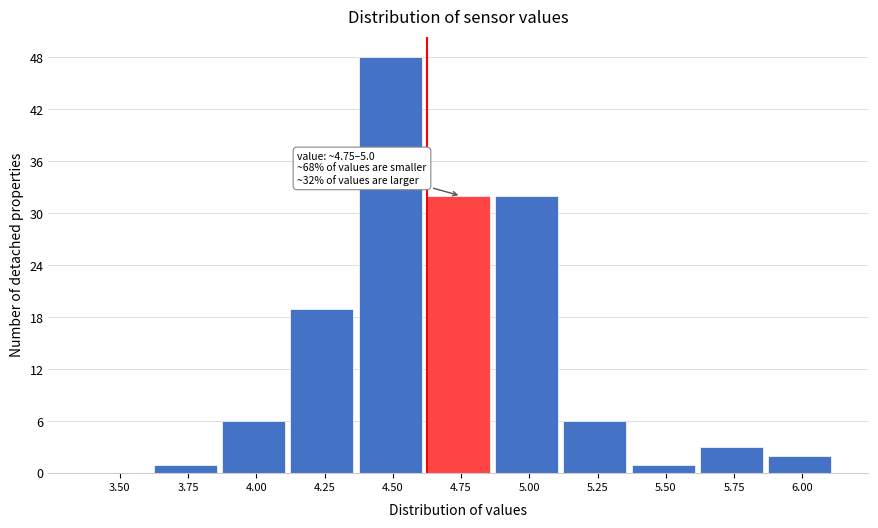

Reading left to right, transcribe all the data shown in this chart.

3.50=0	3.75=1	4.00=6	4.25=19	4.50=48	4.75=32	5.00=32	5.25=6	5.50=1	5.75=3	6.00=2